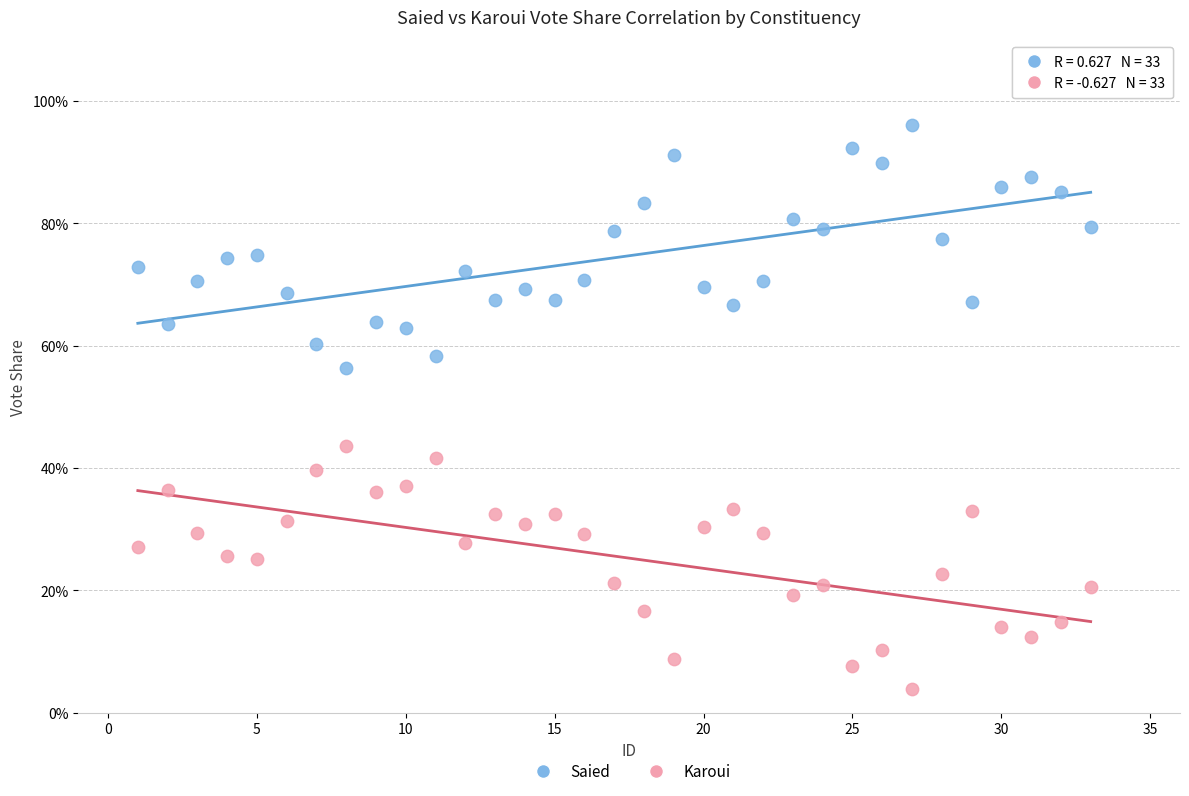

What are all the series names shown in the legend?

Saied, Karoui